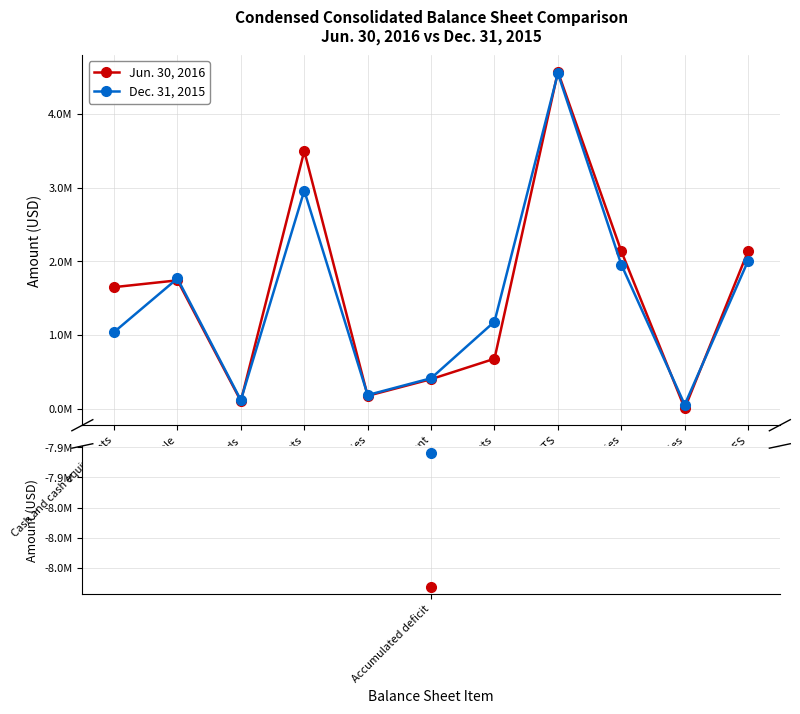

What is the average value of the Dec. 31, 2015 series?

1474567